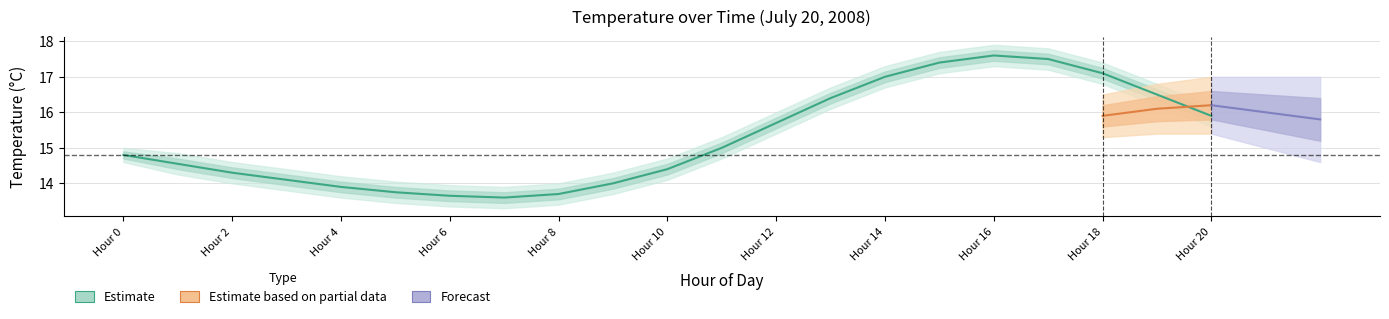

How many data points does each series have?

21